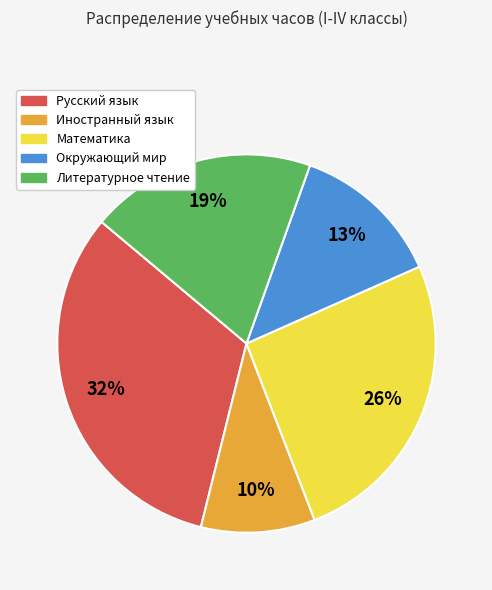

How many slices are in this pie chart?

5